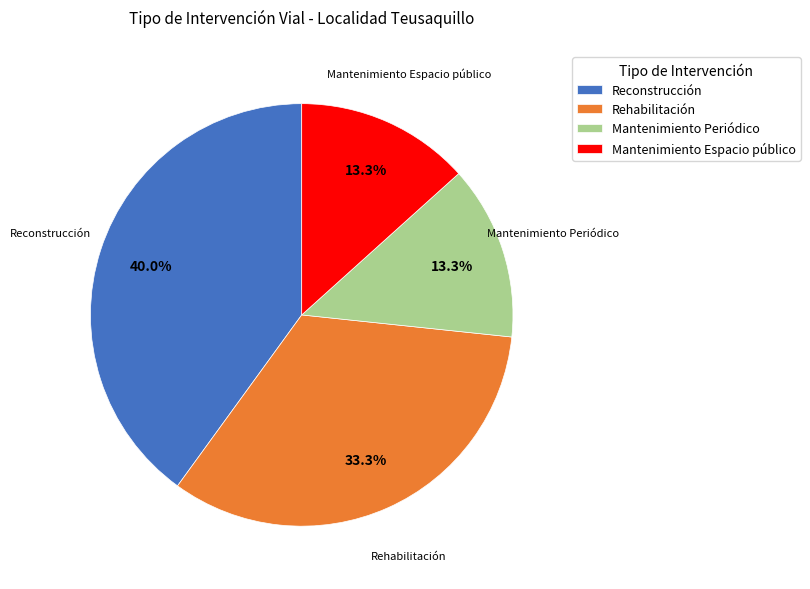

Do Mantenimiento Espacio público and Reconstrucción together represent more than half of the pie?

Yes